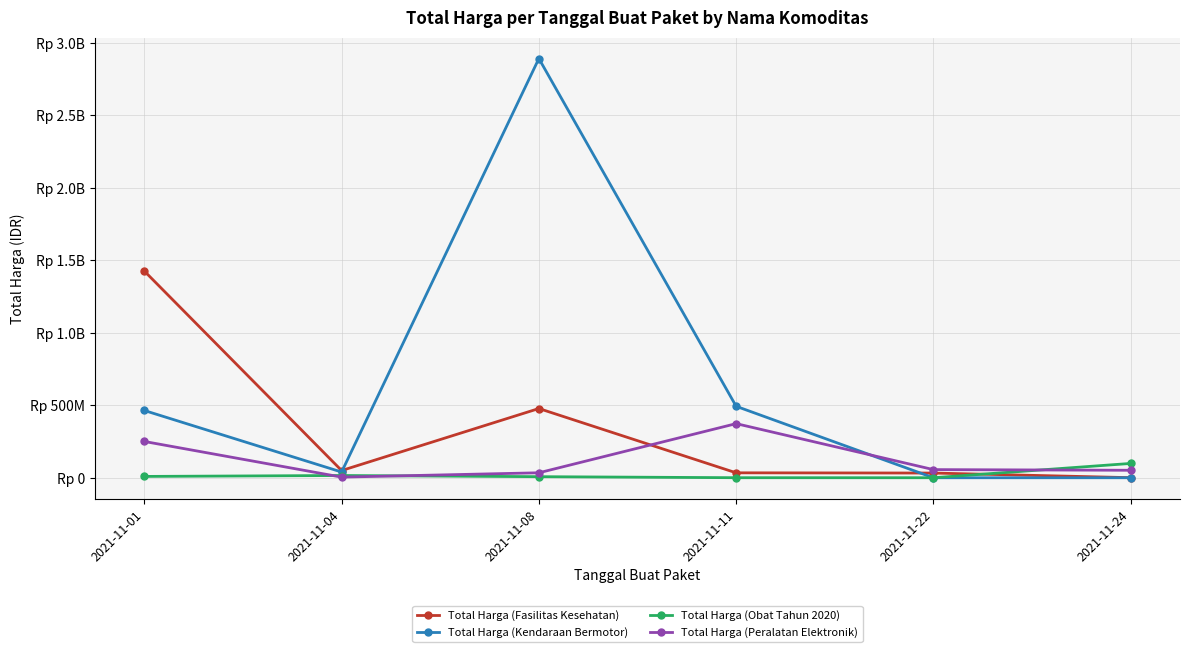

The value of Total Harga (Kendaraan Bermotor) at 2021-11-01 is 782252164. True or false?

False